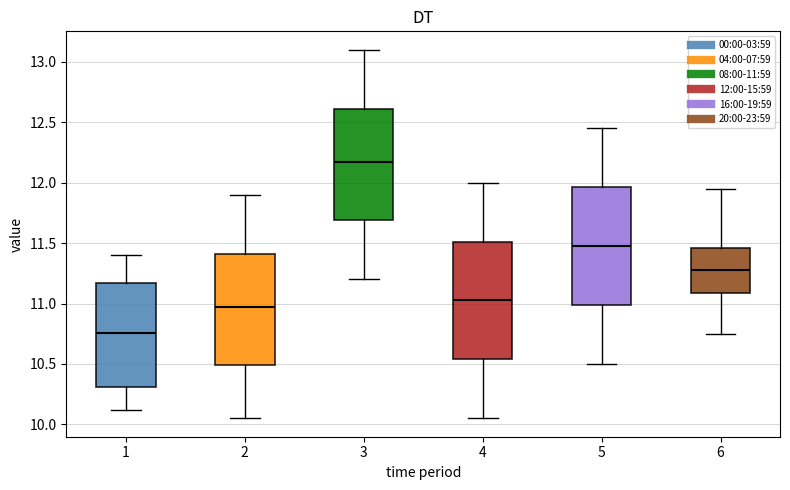

Reading left to right, read every box against the y-axis: the position of its median line, the range the box covers, and the ends of its whiskers. The values are not printed on the chart, so give them approximately, as read against the axis.

1: median 10.75, box 10.30 to 11.15, whiskers 10.10 to 11.40
2: median 11.00, box 10.50 to 11.40, whiskers 10.05 to 11.90
3: median 12.20, box 11.70 to 12.60, whiskers 11.20 to 13.10
4: median 11.05, box 10.55 to 11.50, whiskers 10.05 to 12.00
5: median 11.50, box 11.00 to 11.95, whiskers 10.50 to 12.45
6: median 11.30, box 11.10 to 11.45, whiskers 10.75 to 11.95